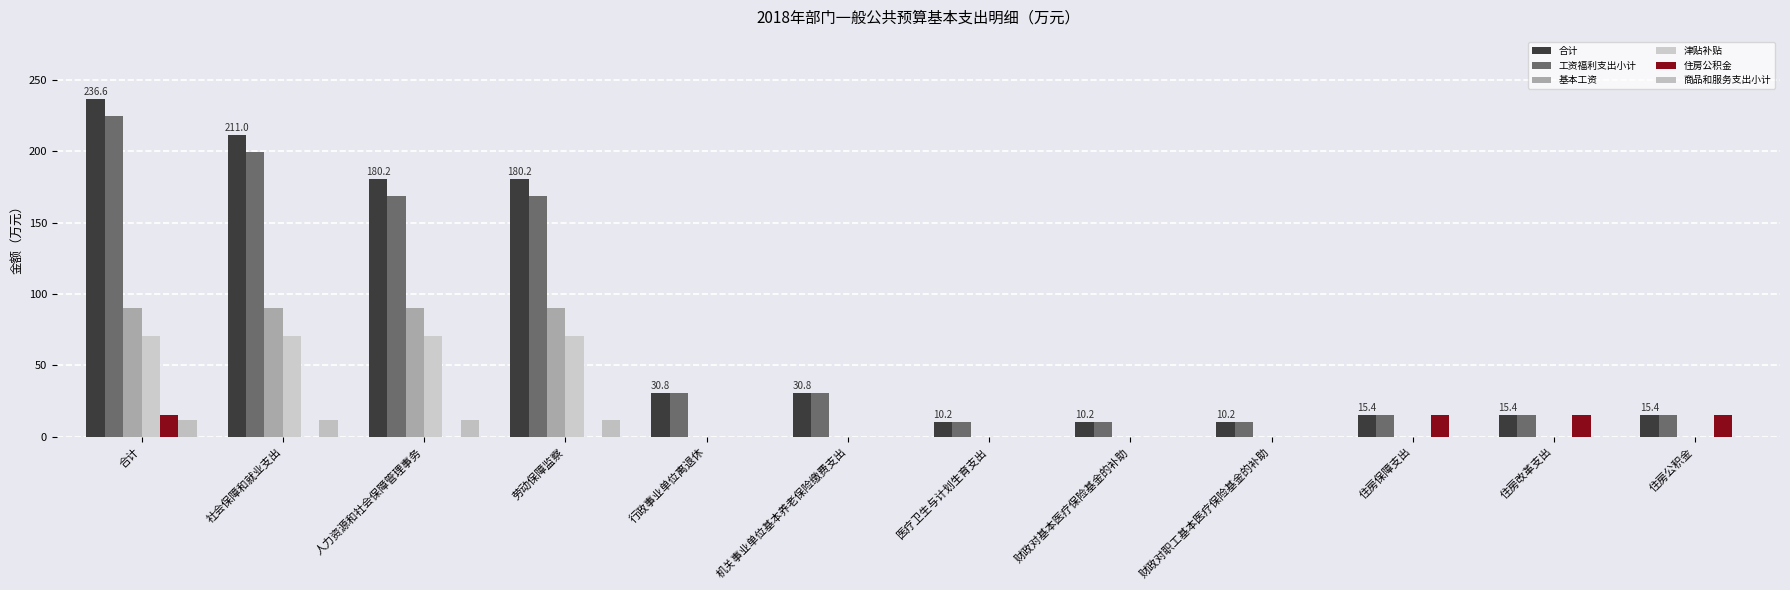

The 工资福利支出小计 series shows 168.4 at 人力资源和社会保障管理事务. True or false?

True